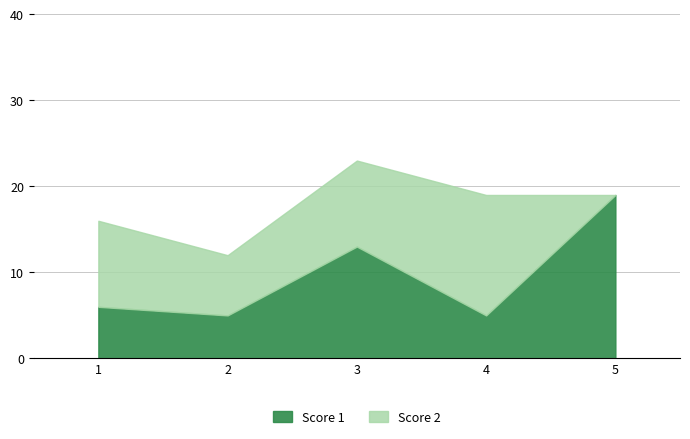

What is the sum of all Score 1 values?

48